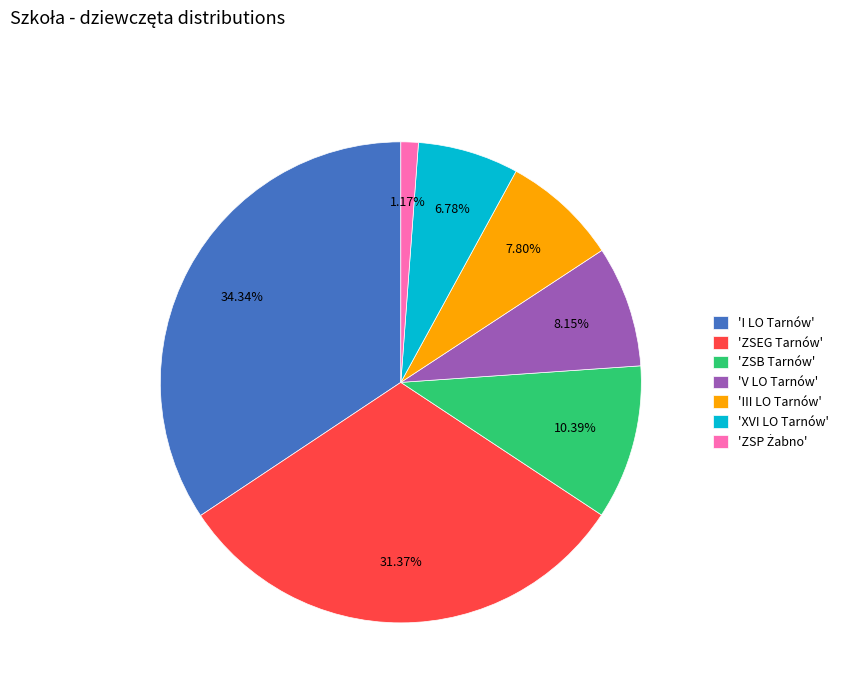

Is there a majority slice in this chart?

No